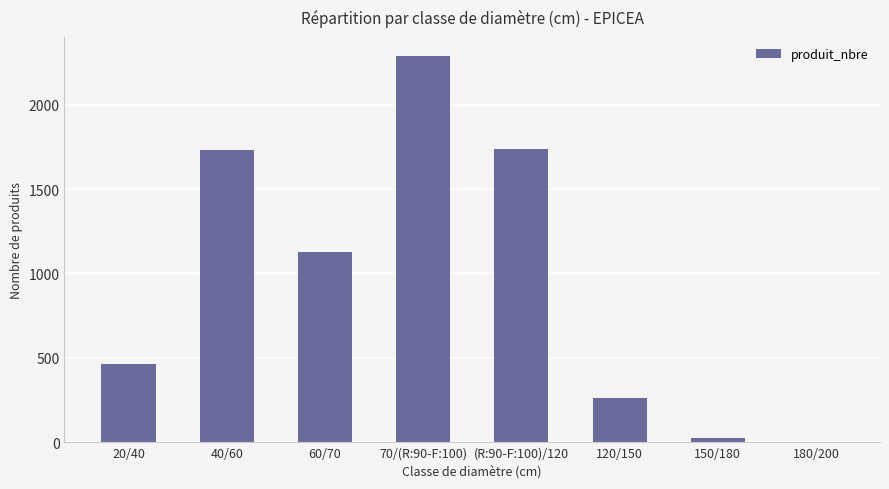

At which category does the chart reach its peak across all series?

70/(R:90-F:100)